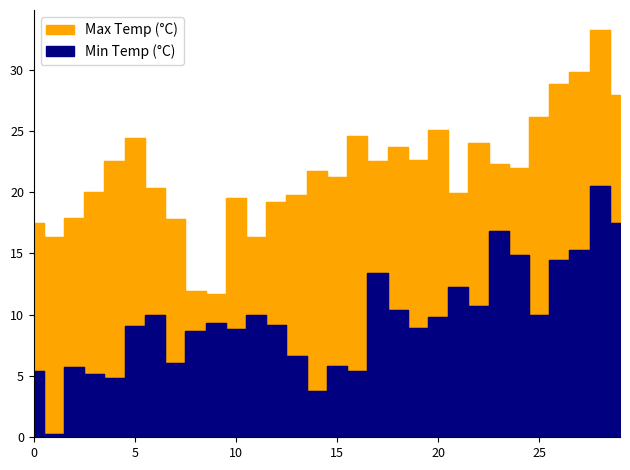

How many data points does each series have?

30